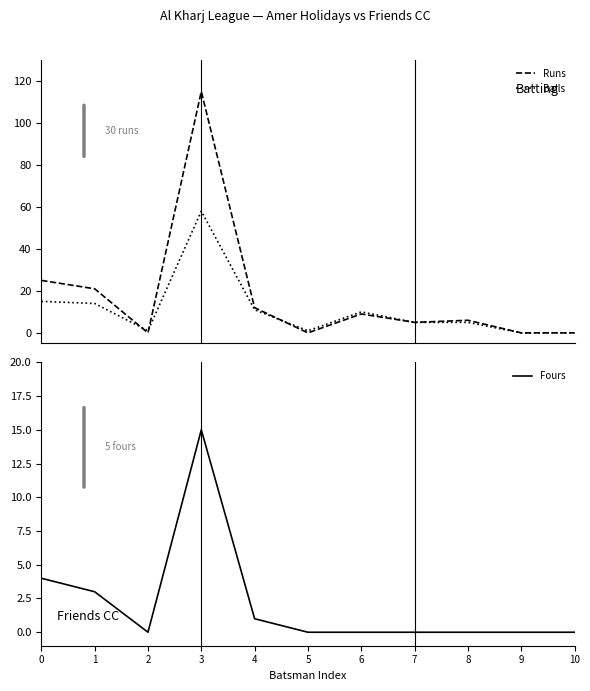

How many data points in Runs are above 6?

5